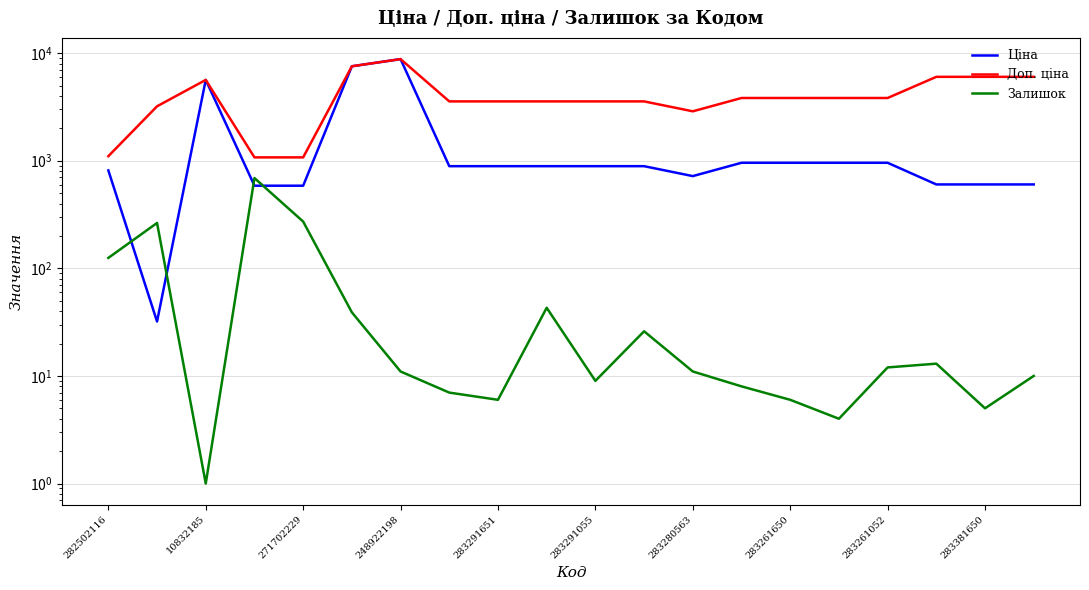

Which series has the largest total across all categories?

Доп. ціна